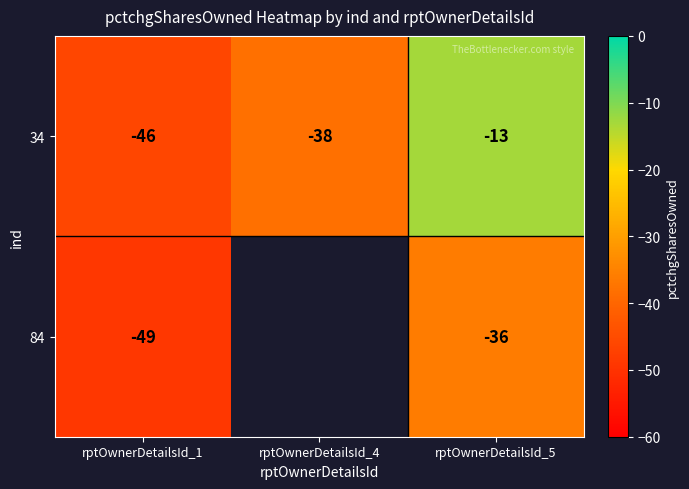

Is the value of 84 at rptOwnerDetailsId_1 greater than the value of 34 at rptOwnerDetailsId_4?

No